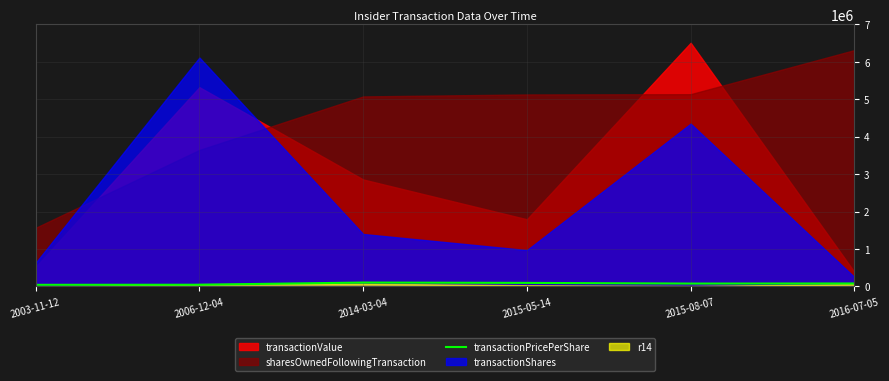

Which category has the lowest value across all series?

2003-11-12